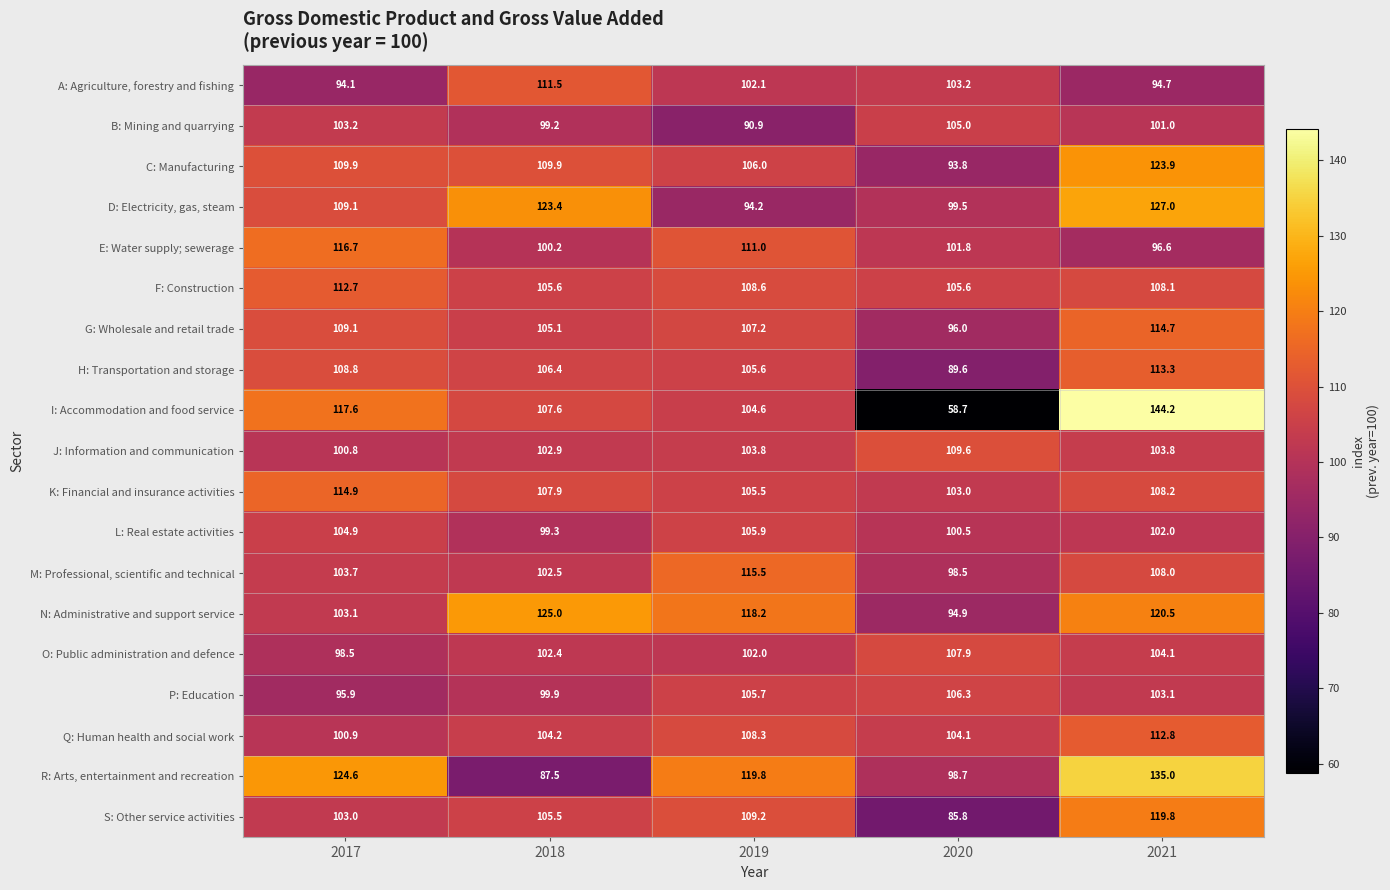

Is it true that L: Real estate activities equals 70.1 at 2020?

False